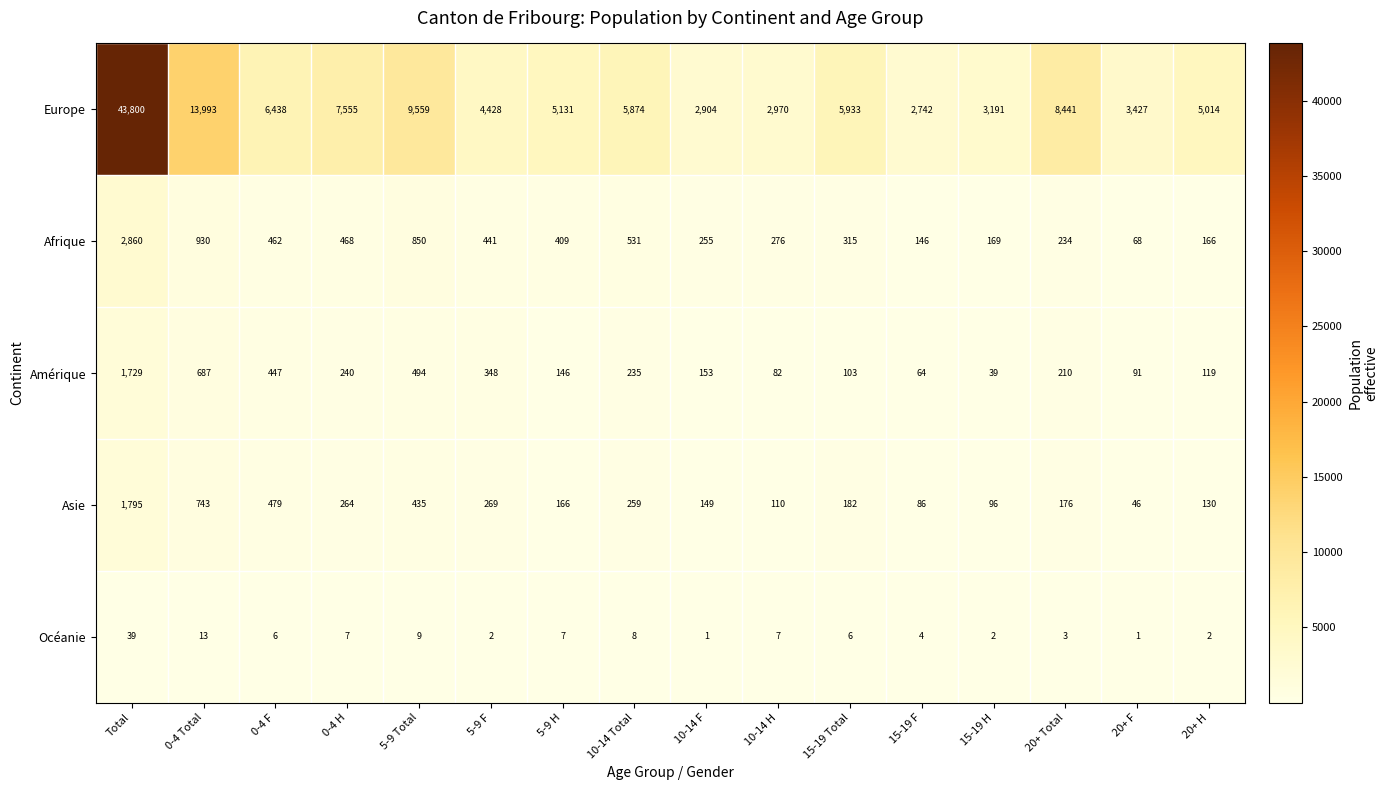

How many series are shown in this chart?

5